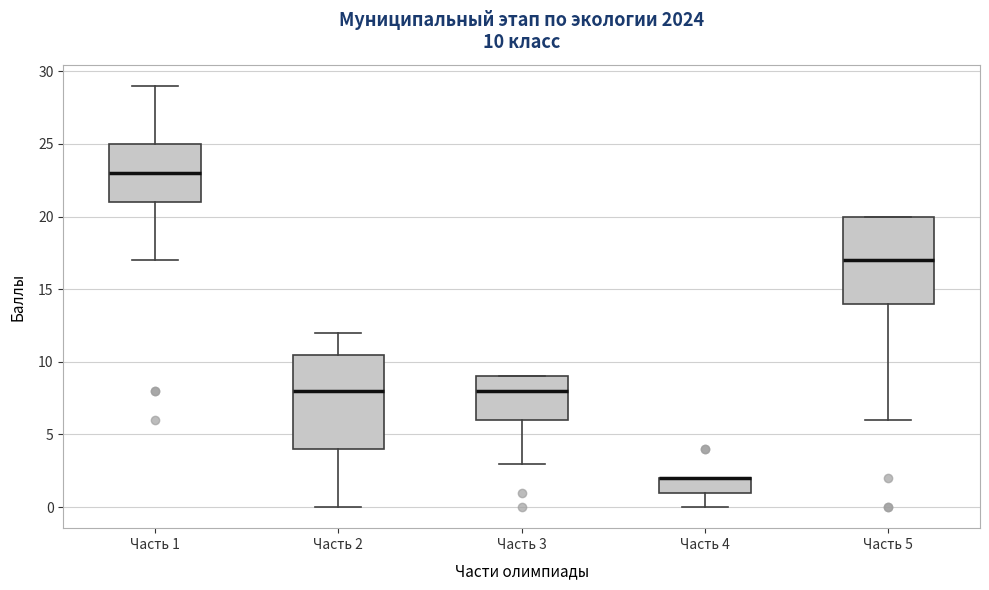

Comparing the boxes themselves (not the whiskers), which one is the tallest?

Часть 2